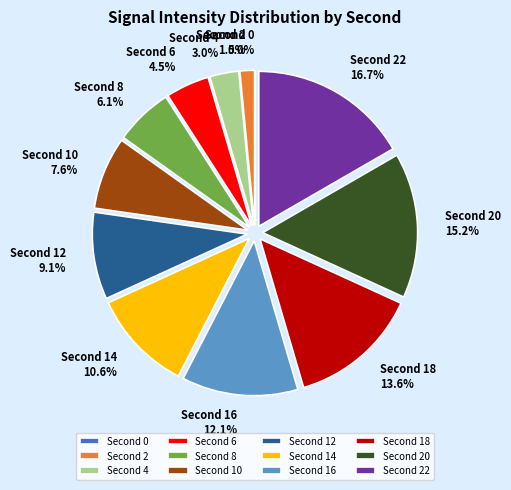

To the nearest percent, what is the combined percentage of 4 and 18?

17%